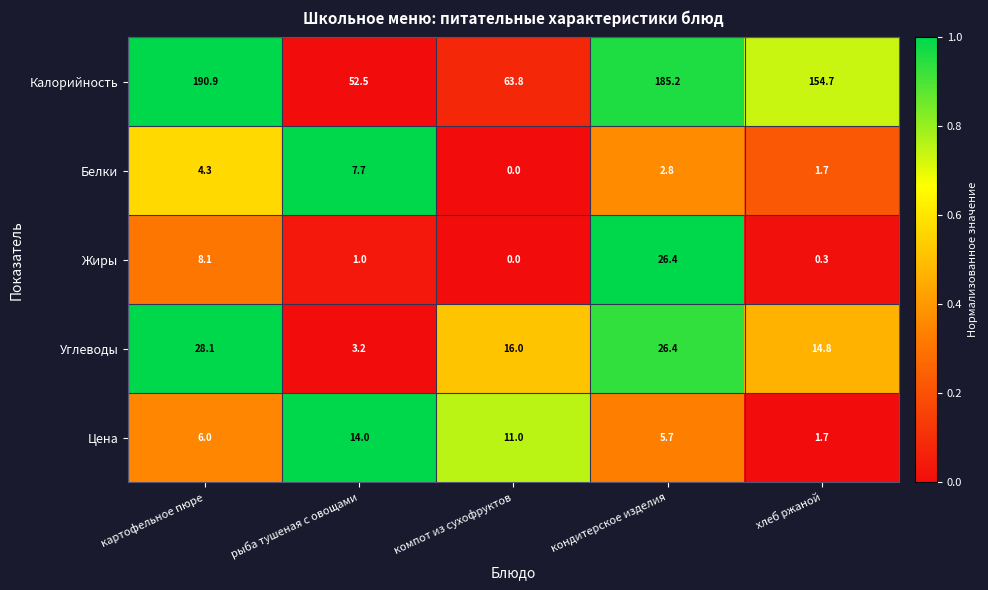

List the labels in order of Калорийность value, largest first.

картофельное пюре, кондитерское изделия, хлеб ржаной, компот из сухофруктов, рыба тушеная с овощами